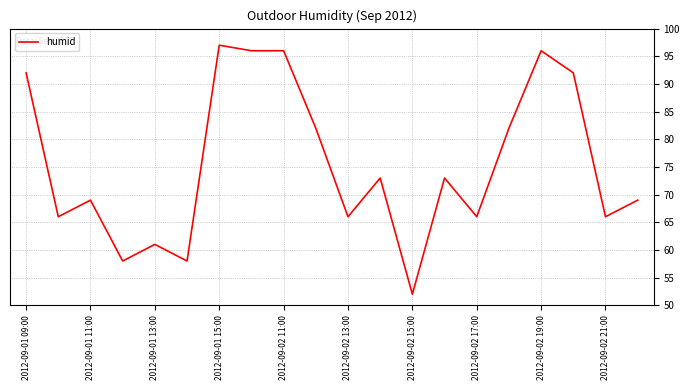

What is the difference between the maximum and minimum values?

45